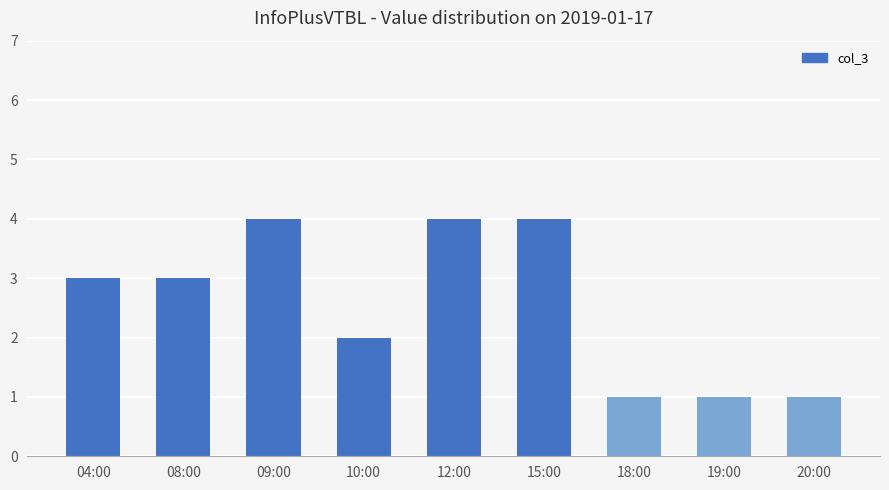

The chart shows a value of 6 at 09:00. True or false?

False